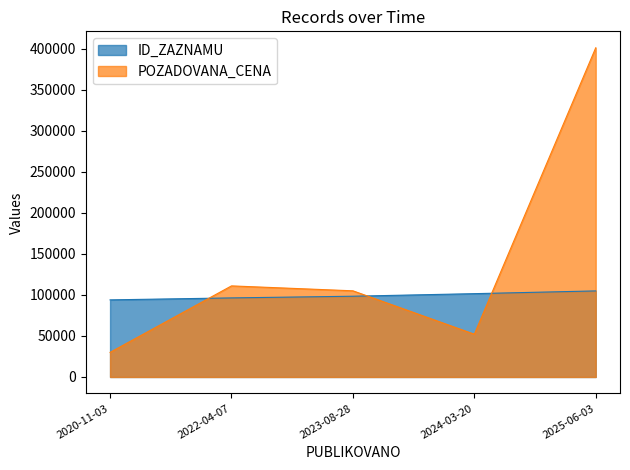

Rank the categories by ID_ZAZNAMU value from lowest to highest.

2020-11-03, 2022-04-07, 2023-08-28, 2024-03-20, 2025-06-03